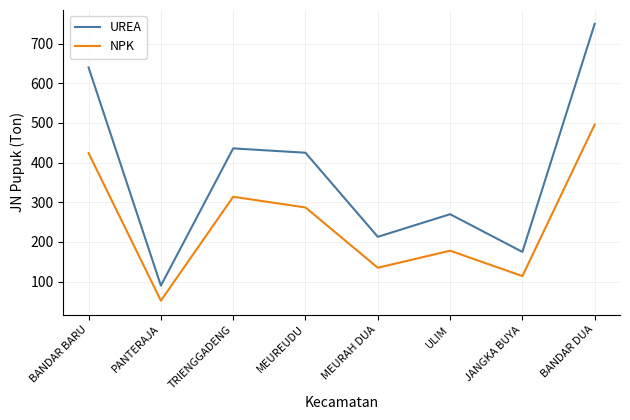

Rank the series by their maximum value, from highest to lowest.

UREA, NPK